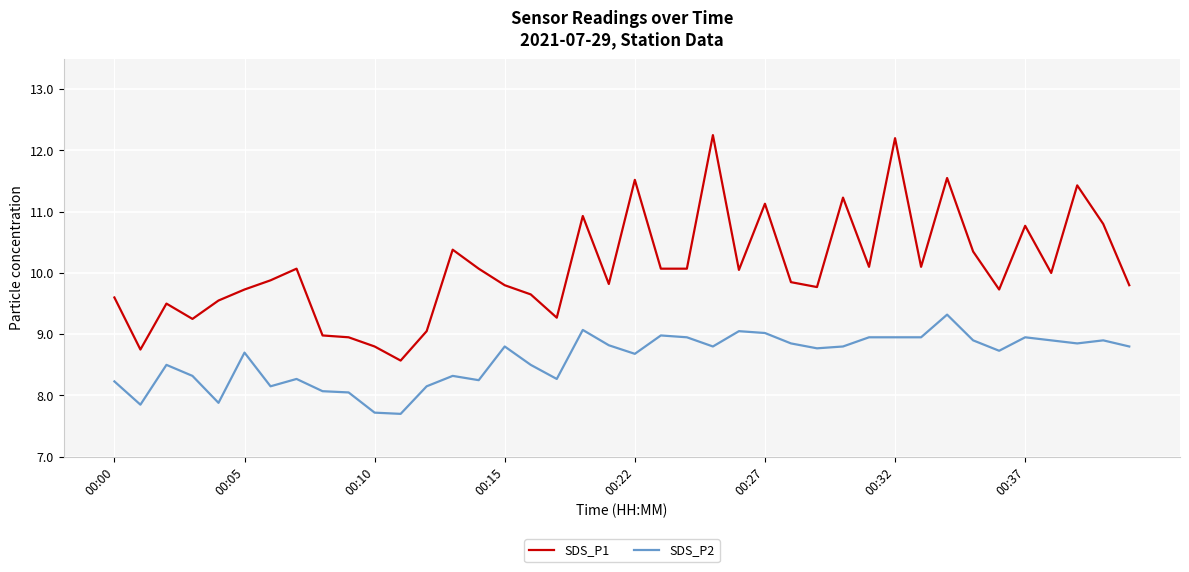

Which series has the widest spread of values?

SDS_P1